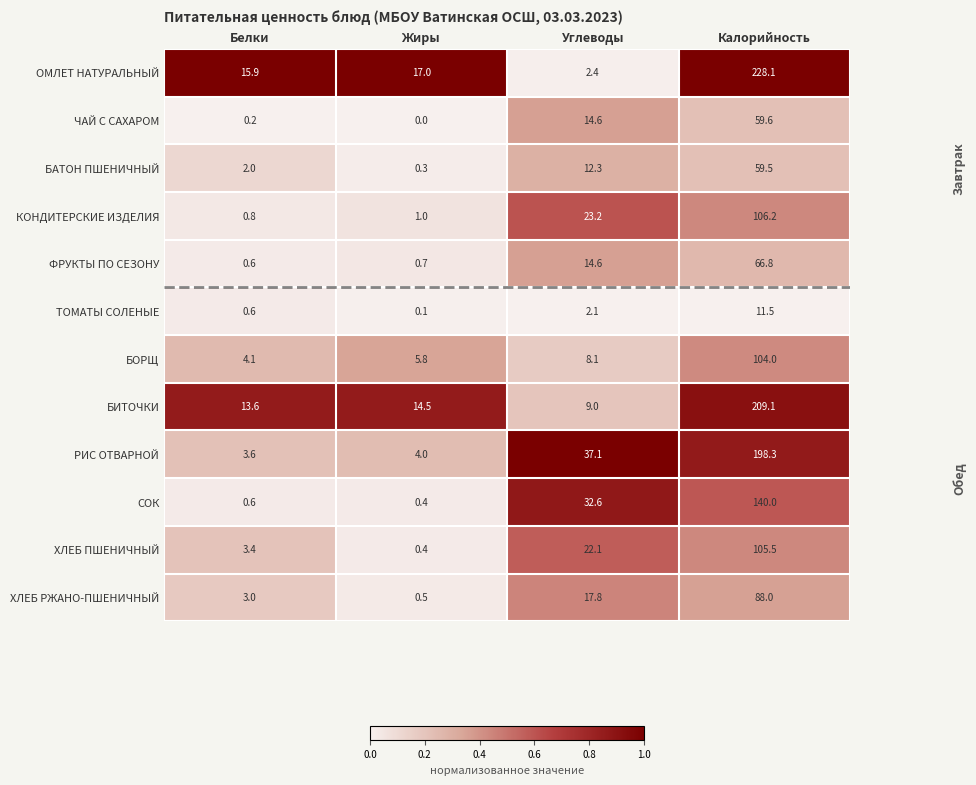

How many categories are shown in the chart?

4